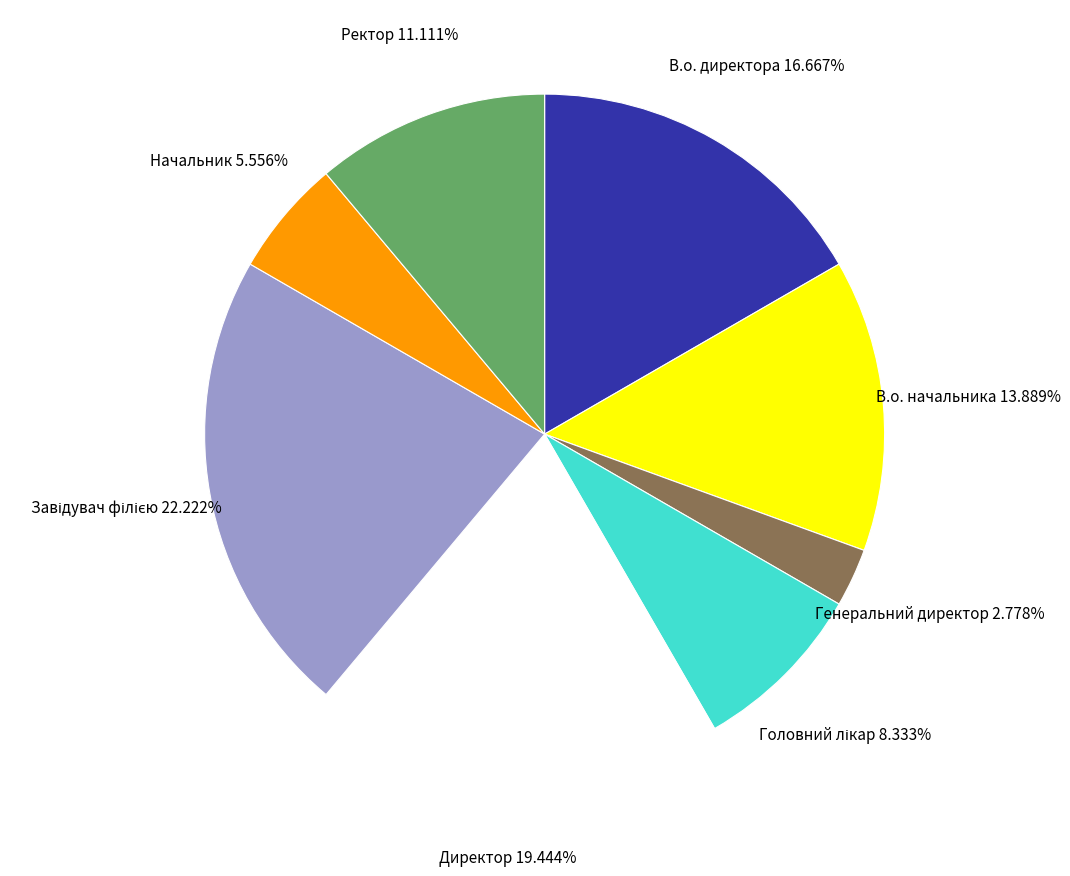

To the nearest percent, what is the average slice percentage?

12%